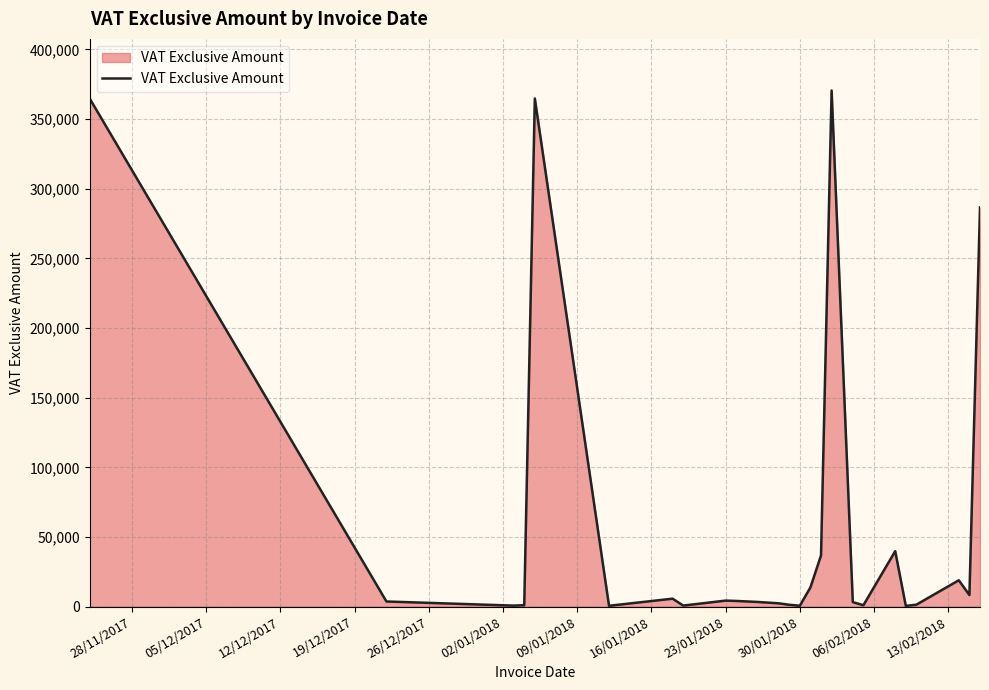

What is the difference between the maximum and minimum values?

370057.5